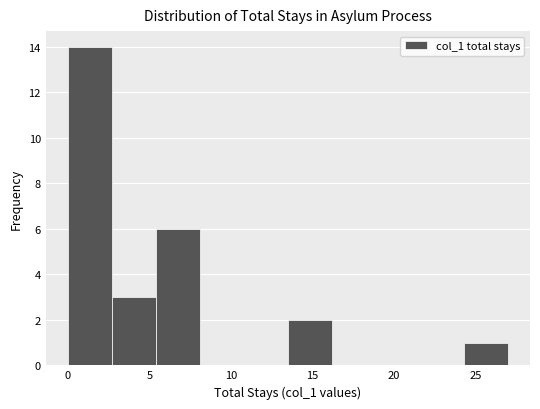

Reading left to right, transcribe this chart: for each bar, give the range it covers on the x-axis and its height. Neither the bar edges nor the heights are printed on the chart, so give them approximately, as read against the axes.

0.0 to 2.7: 14
2.7 to 5.4: 3
5.4 to 8.1: 6
8.1 to 10.8: 0
10.8 to 13.5: 0
13.5 to 16.2: 2
16.2 to 18.9: 0
18.9 to 21.6: 0
21.6 to 24.3: 0
24.3 to 27.0: 1